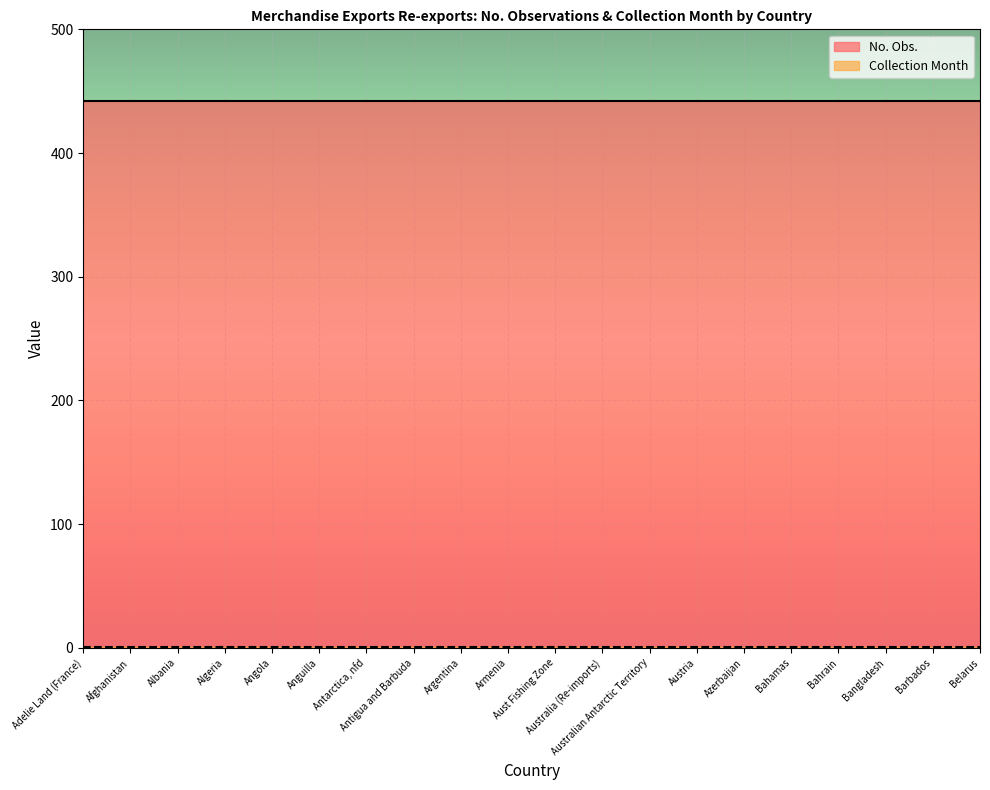

What is the label of the 10th point from the right?

Aust Fishing Zone